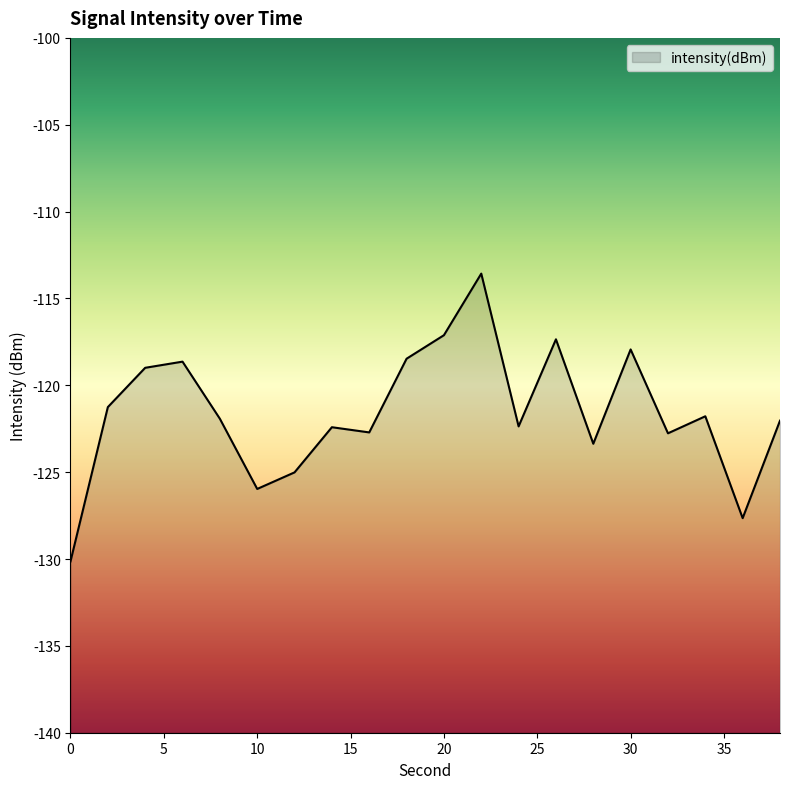

Reading left to right, extract all data points from this chart.

-130.1	-121.3	-119.0	-118.6	-121.9	-126.0	-125.0	-122.4	-122.7	-118.5	-117.1	-113.6	-122.4	-117.4	-123.4	-117.9	-122.8	-121.8	-127.6	-122.0